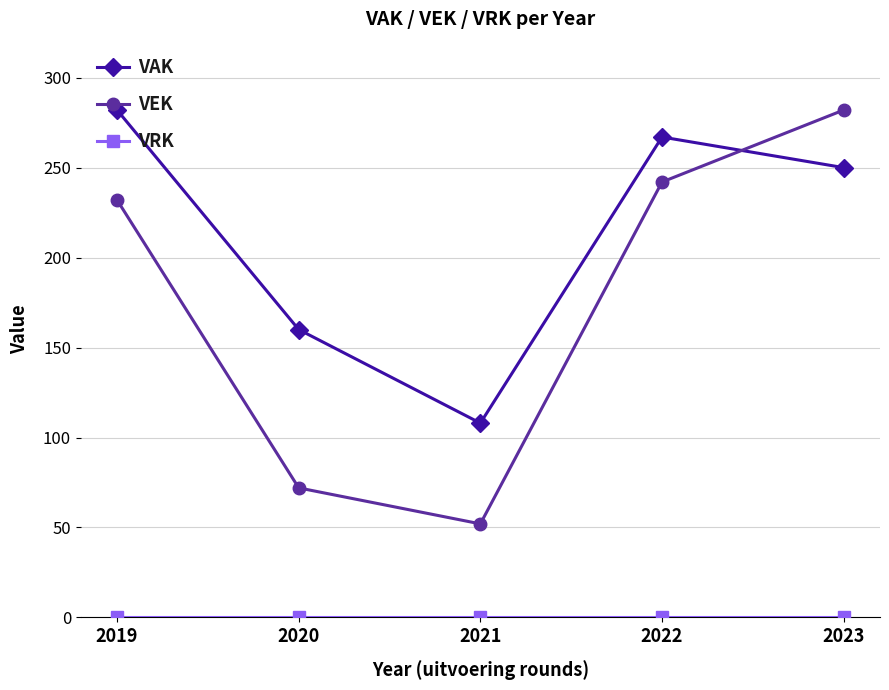

What is the minimum value for VAK?

108